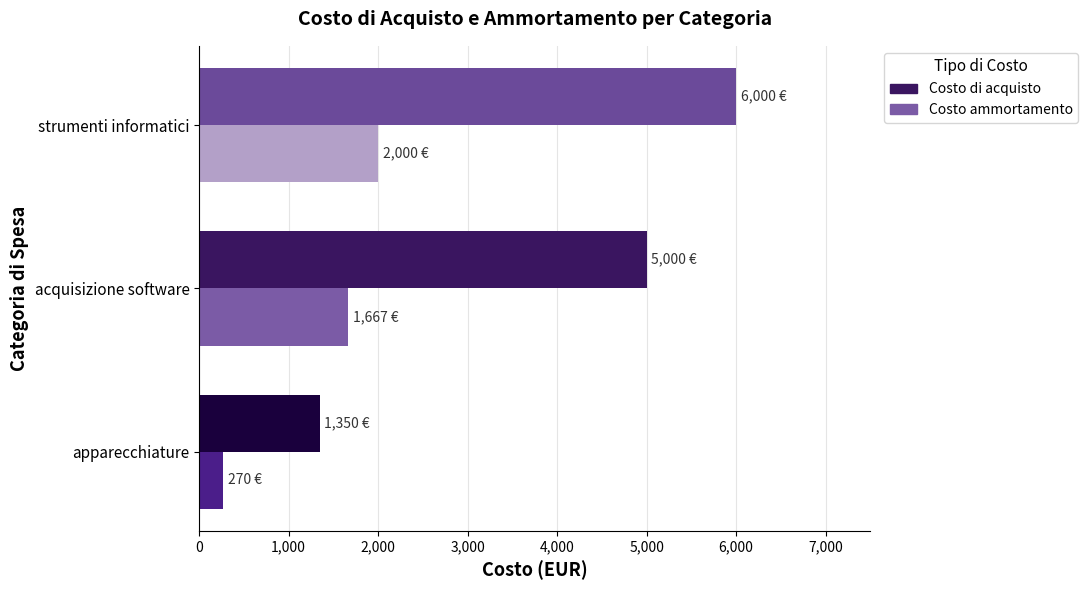

What is the average value of the Costo ammortamento series?

1312.2